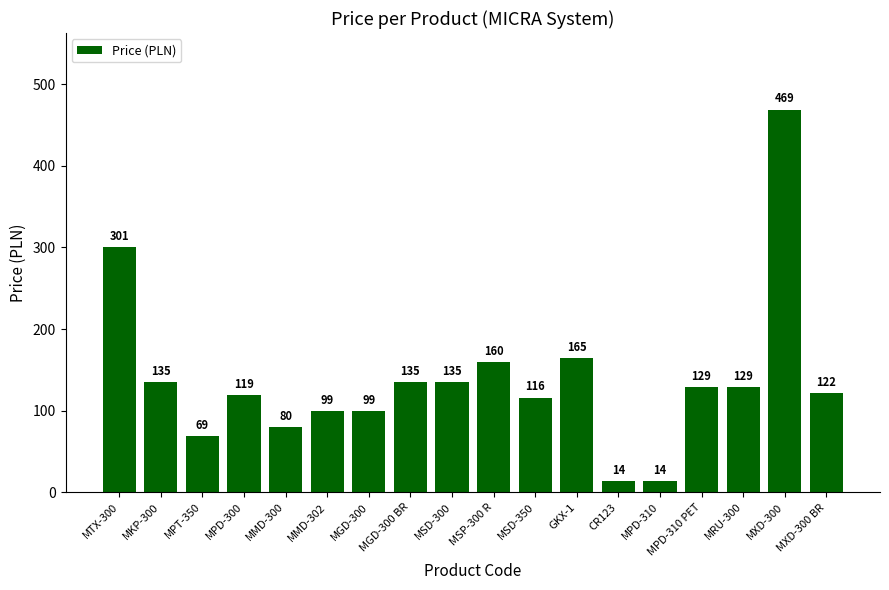

Approximately how many times larger is the value at GKX-1 compared to MGD-300 BR?

1.2